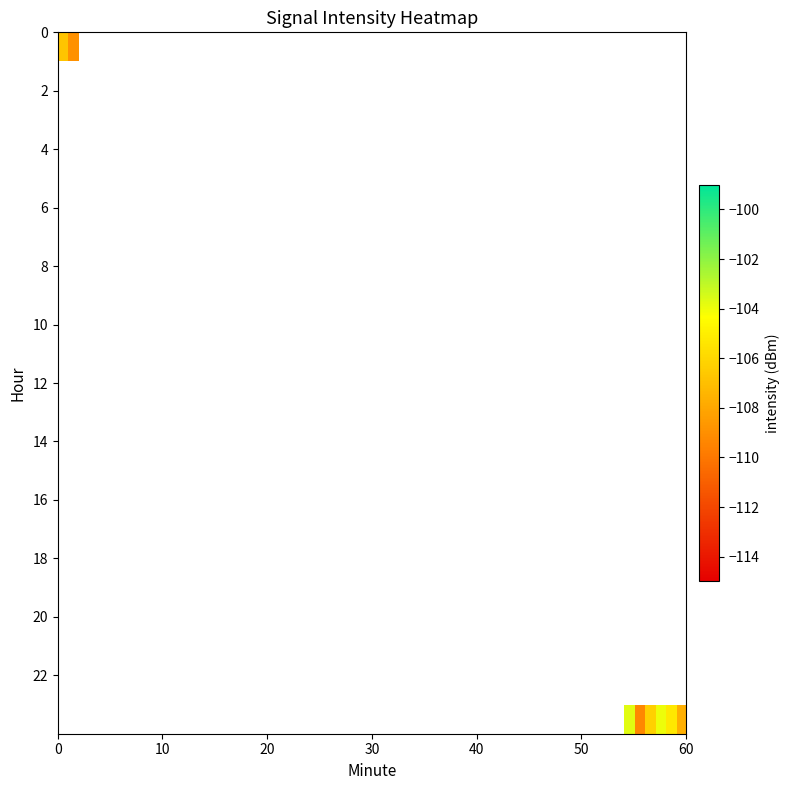

What is the smallest value displayed?

-112.4